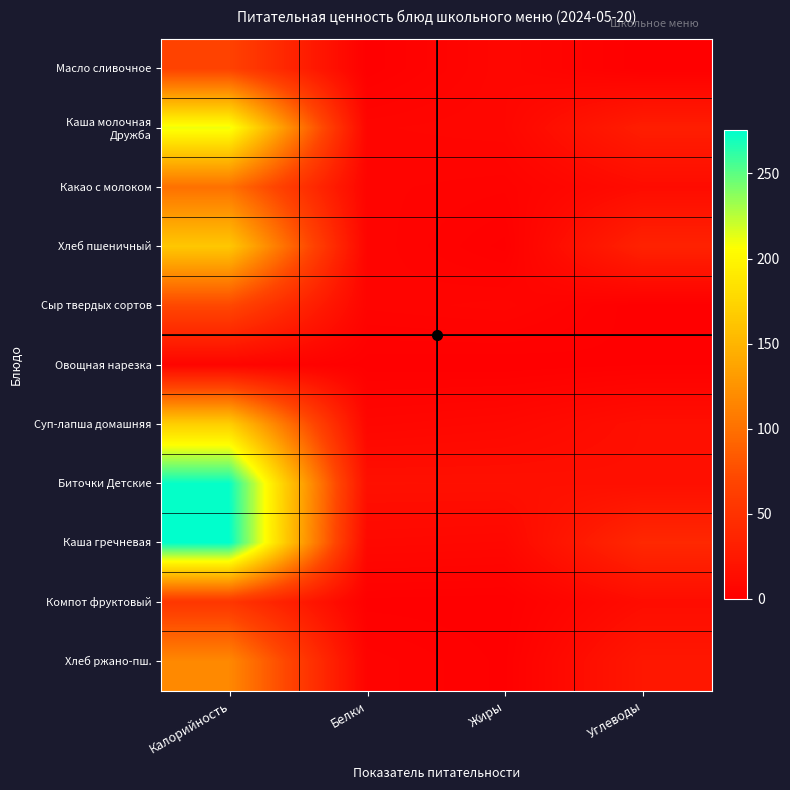

Which series changed the most between Калорийность and Белки?

Каша гречневая